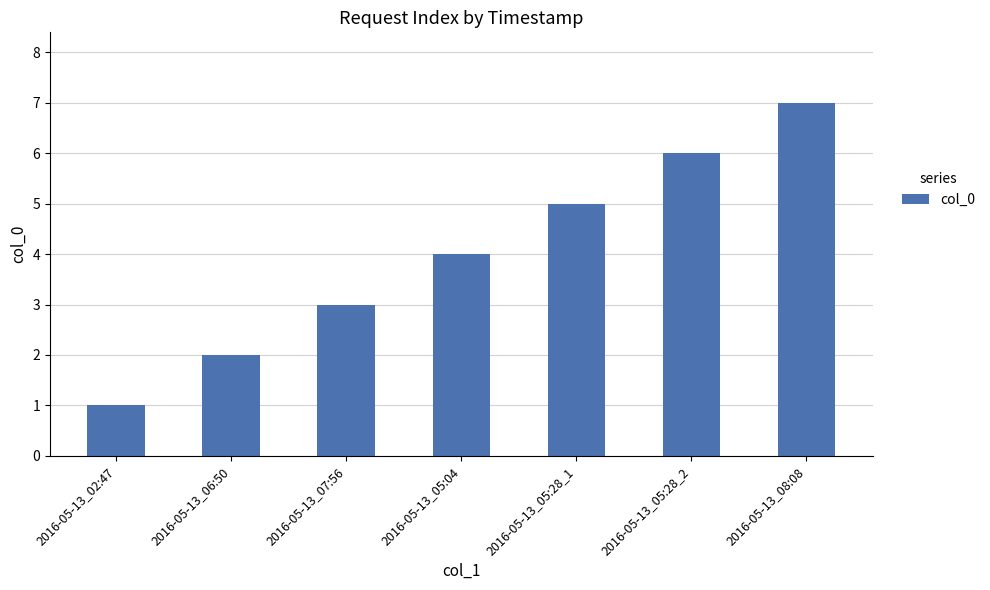

What is the change in value from 2016-05-13_07:56 to 2016-05-13_05:28_2?

+3